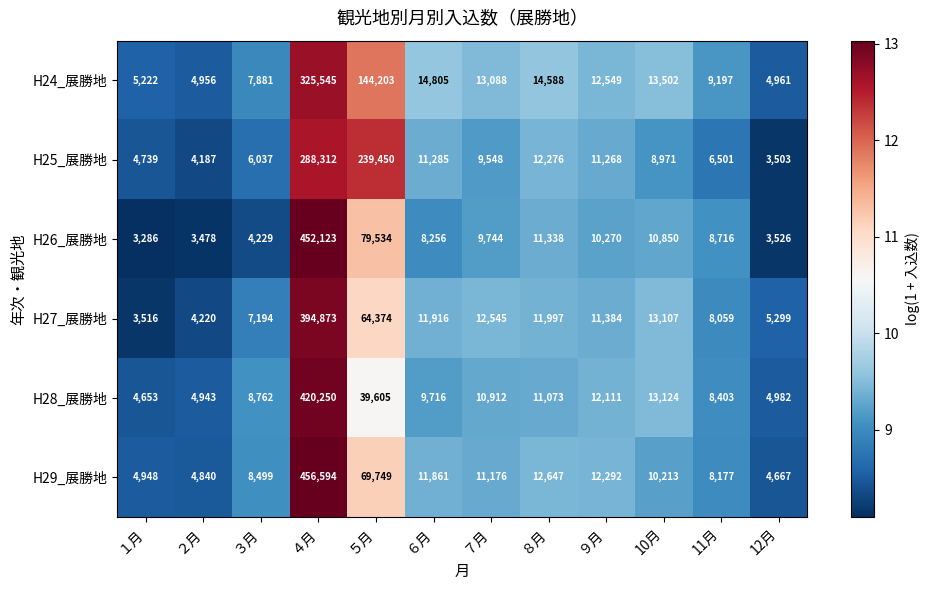

Which category has the highest value in the H26_展勝地 series?

４月